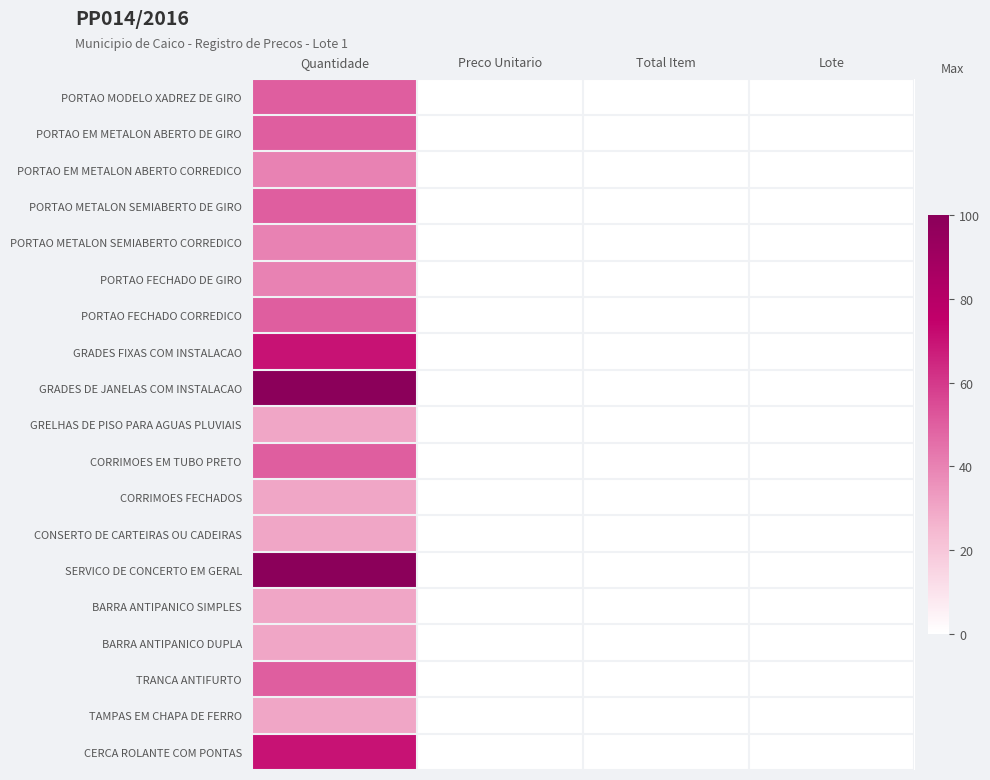

Which label corresponds to the largest value in the chart?

Quantidade